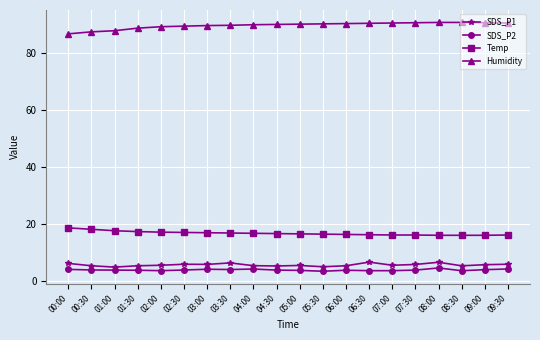

Which series has the largest range (max minus min)?

Humidity